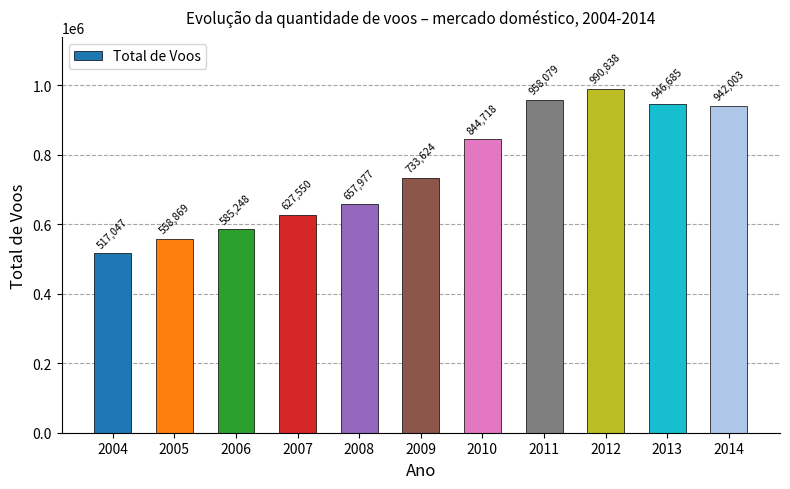

List the labels in order of value, largest first.

2012, 2011, 2013, 2014, 2010, 2009, 2008, 2007, 2006, 2005, 2004